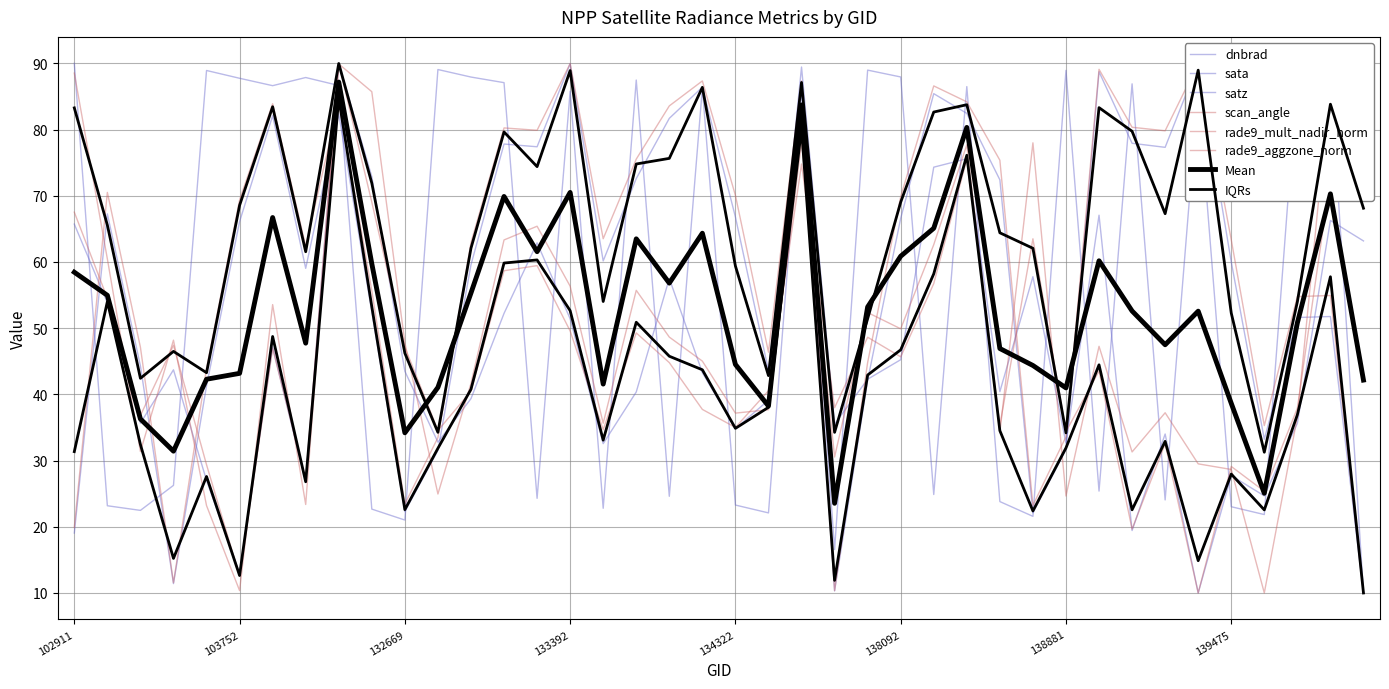

The value of rade9_mult_nadir_norm at 132847 is 34.5. True or false?

True